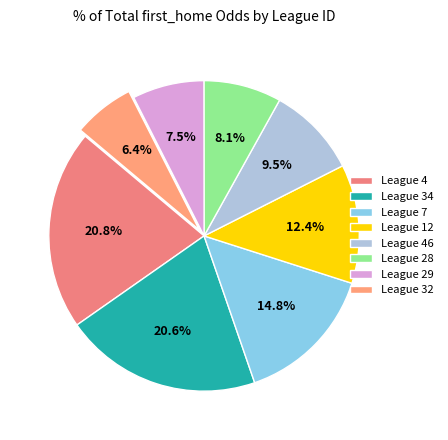

Which category has the smallest portion of the pie?

League 32